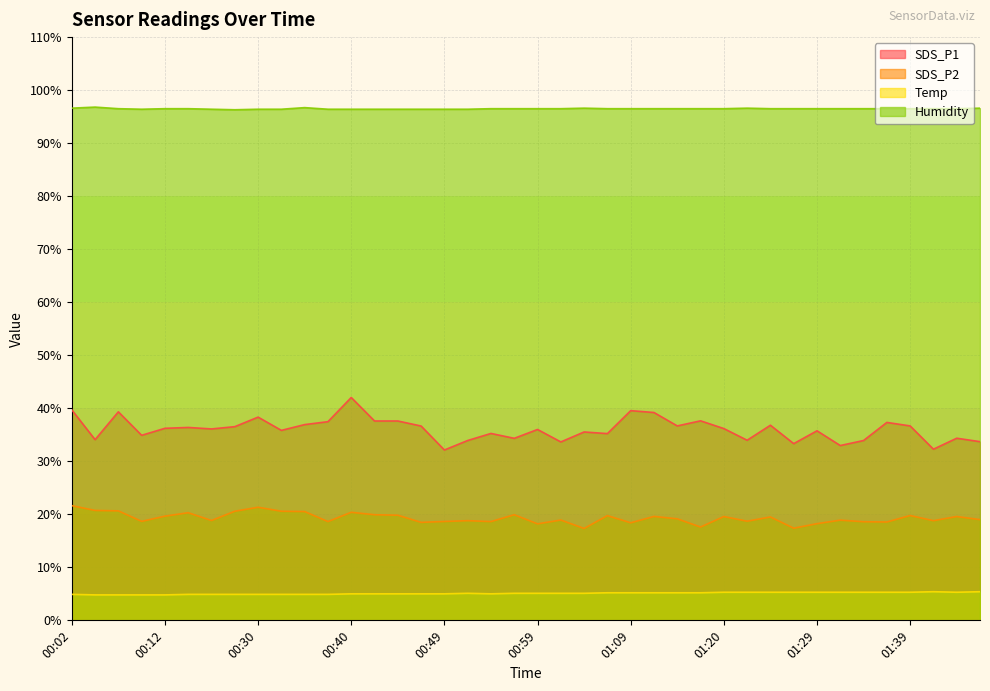

What is the total value across all series at 01:20?

157.6